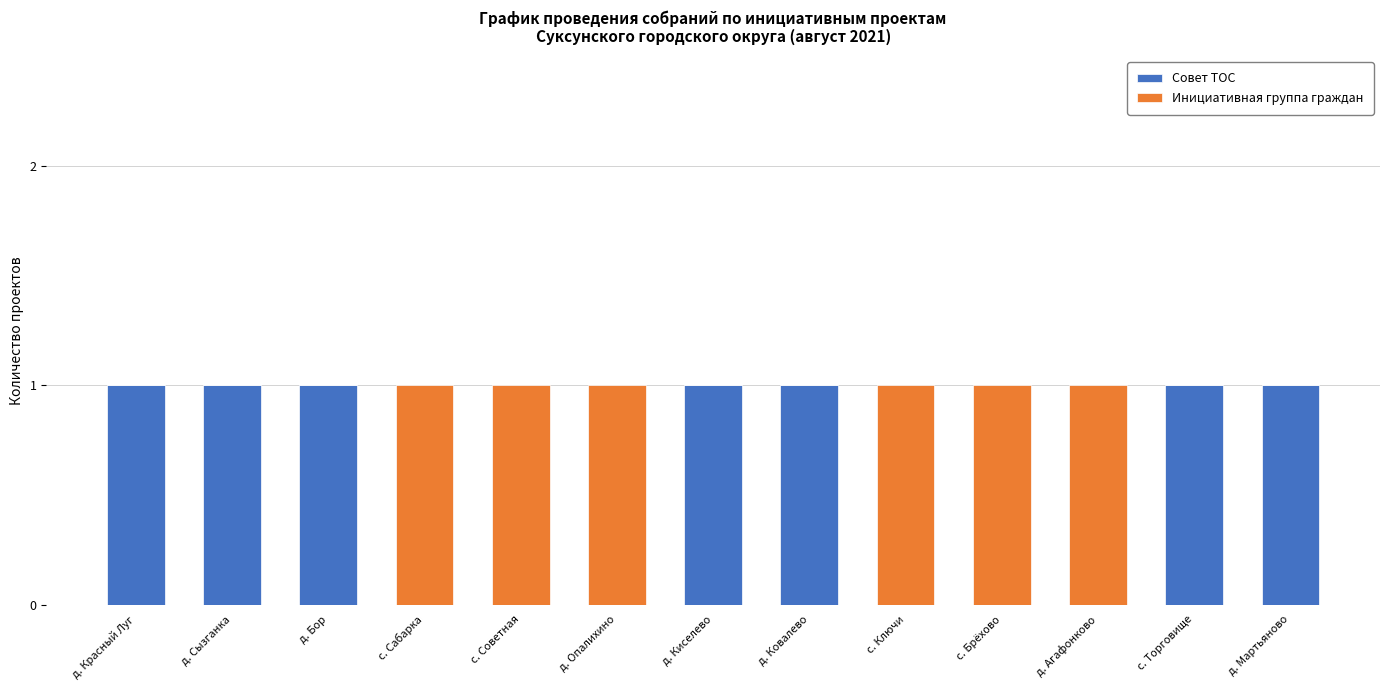

True or false: Совет ТОС has a value of 2 at д. Ковалево.

False